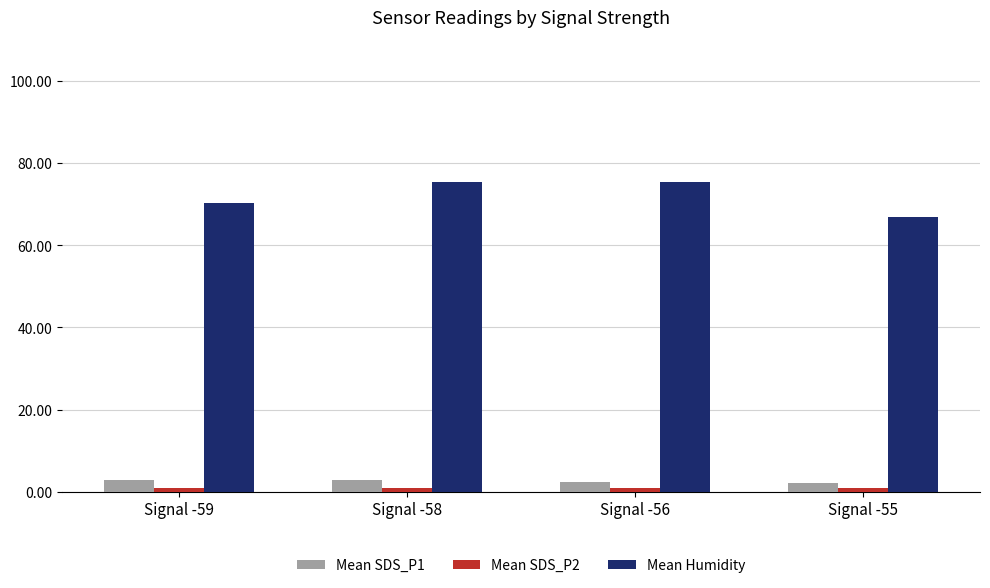

What is the greatest value displayed?

75.4